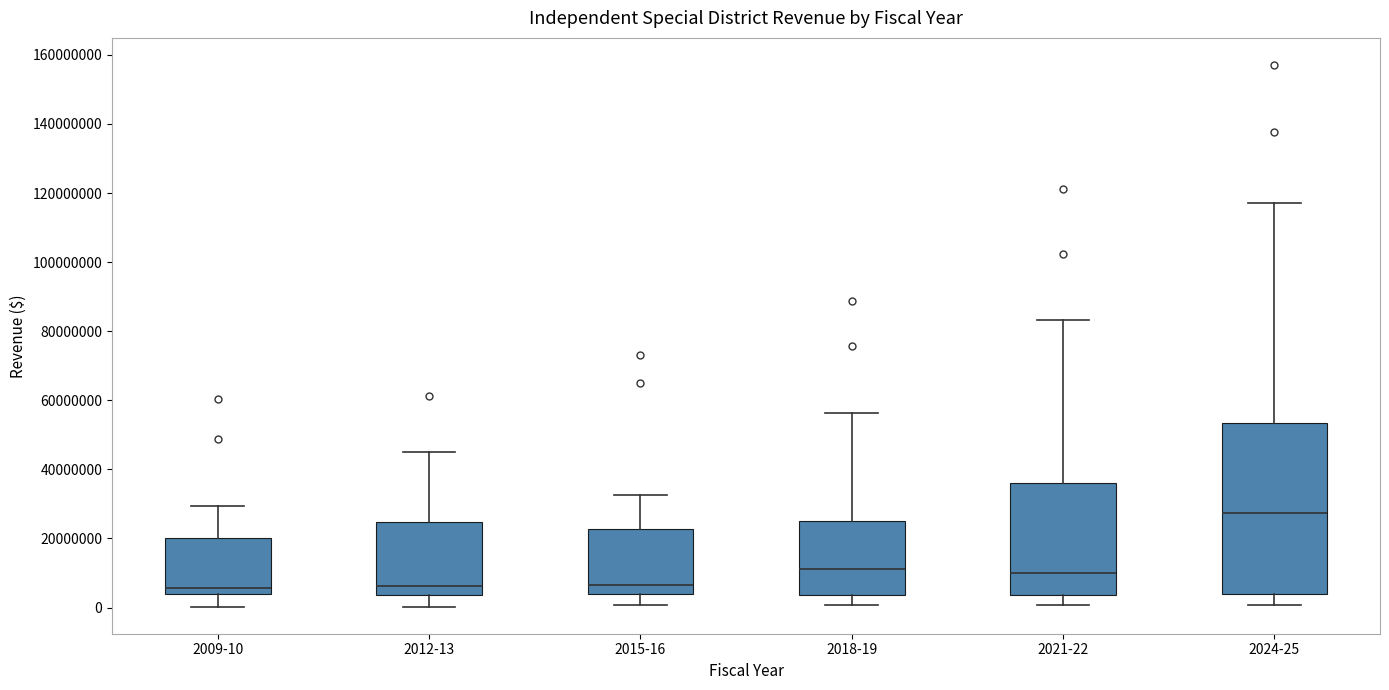

Reading left to right, transcribe this box plot: for each box, give where its median line is, the range the box spans, and where its two whiskers end, as read against the y-axis. The values are not printed on the chart, so give them approximately, as read against the axis.

2009-10: median 6000000, box 4000000 to 20000000, whiskers 0 to 30000000
2012-13: median 6000000, box 4000000 to 24000000, whiskers 0 to 46000000
2015-16: median 6000000, box 4000000 to 22000000, whiskers 0 to 32000000
2018-19: median 12000000, box 4000000 to 24000000, whiskers 0 to 56000000
2021-22: median 10000000, box 4000000 to 36000000, whiskers 0 to 84000000
2024-25: median 28000000, box 4000000 to 54000000, whiskers 0 to 118000000